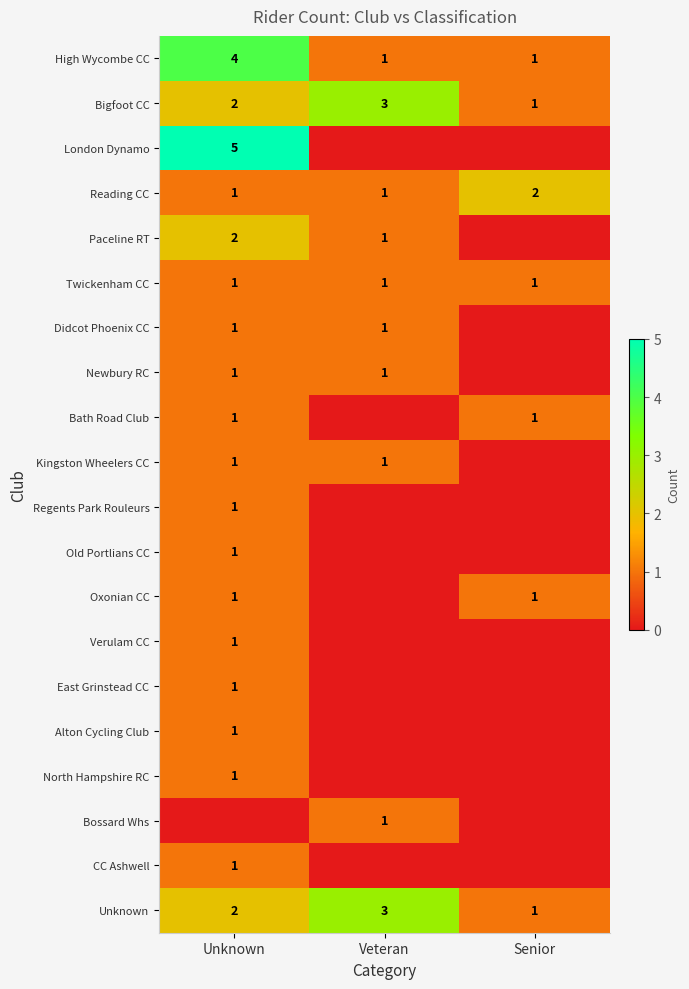

Between Senior and Unknown, which is larger?

Unknown